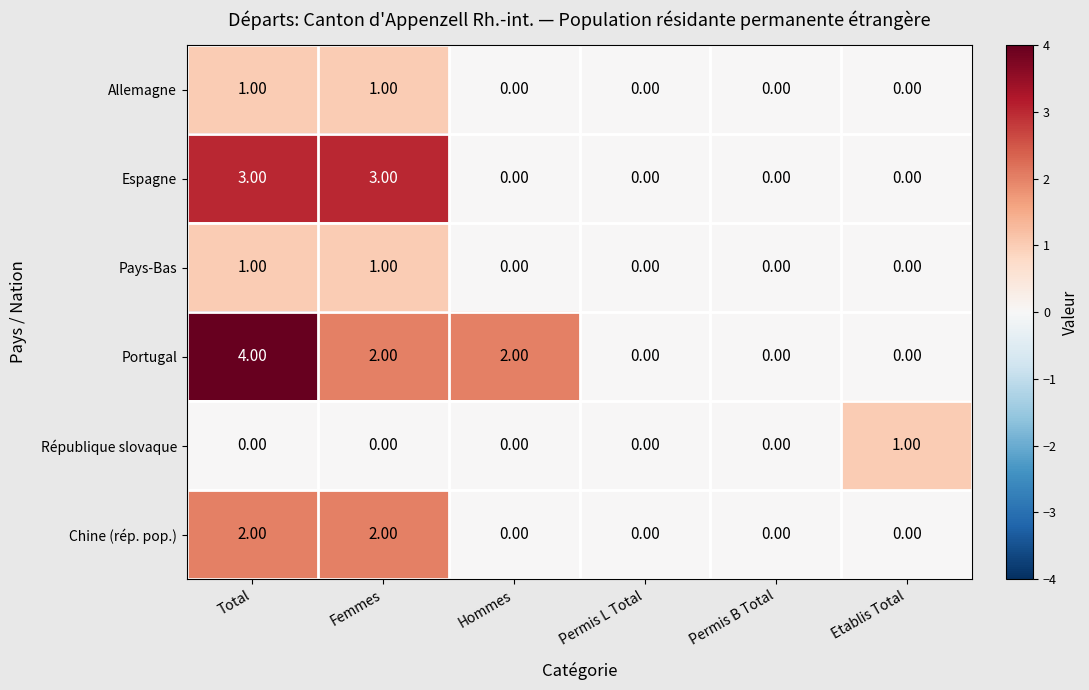

Which series has the largest total across all categories?

Portugal